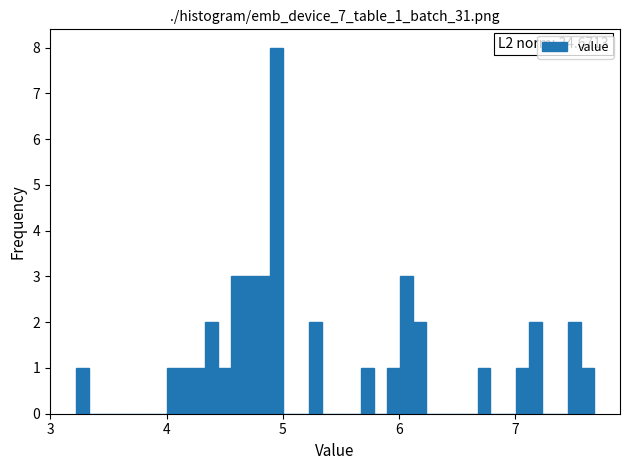

Around what value on the x-axis is the tallest bar? Give the approximate position of its centre, as read against the axis.

4.9